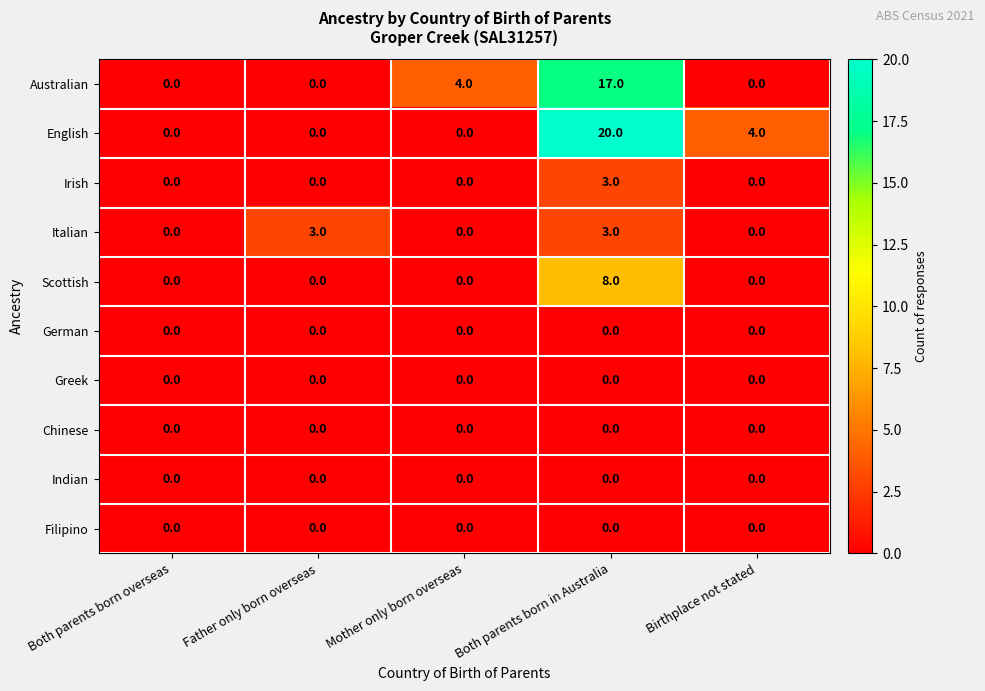

Count the Italian values in the range 0 to 3.

5